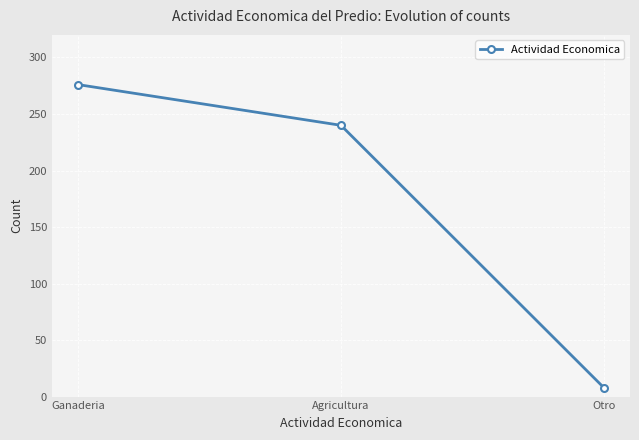

What is the difference between the second highest and minimum values?

232